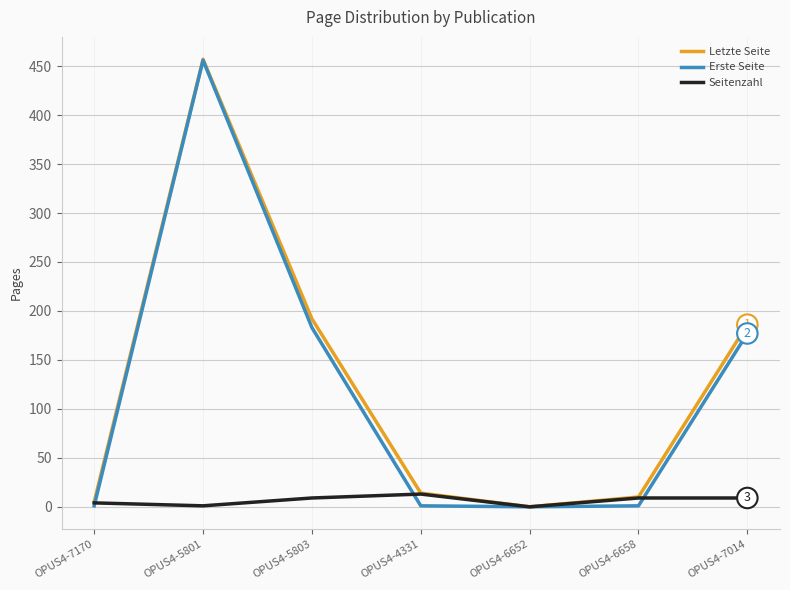

What is the average value of the Seitenzahl series?

6